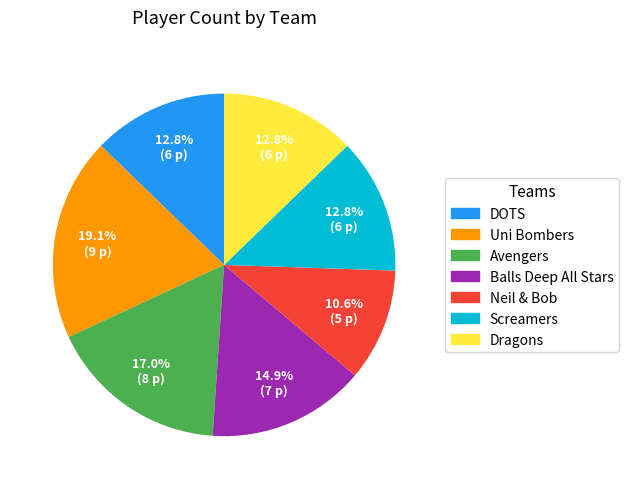

Do Uni Bombers and DOTS together represent more than half of the pie?

No